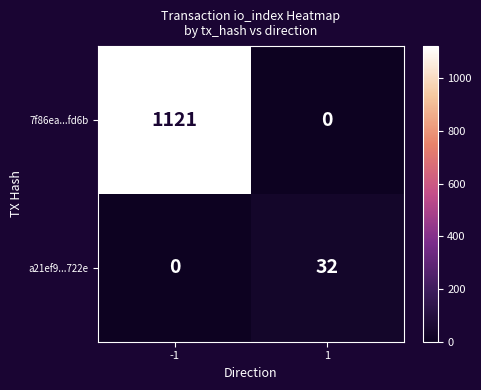

How many series are shown in this chart?

2